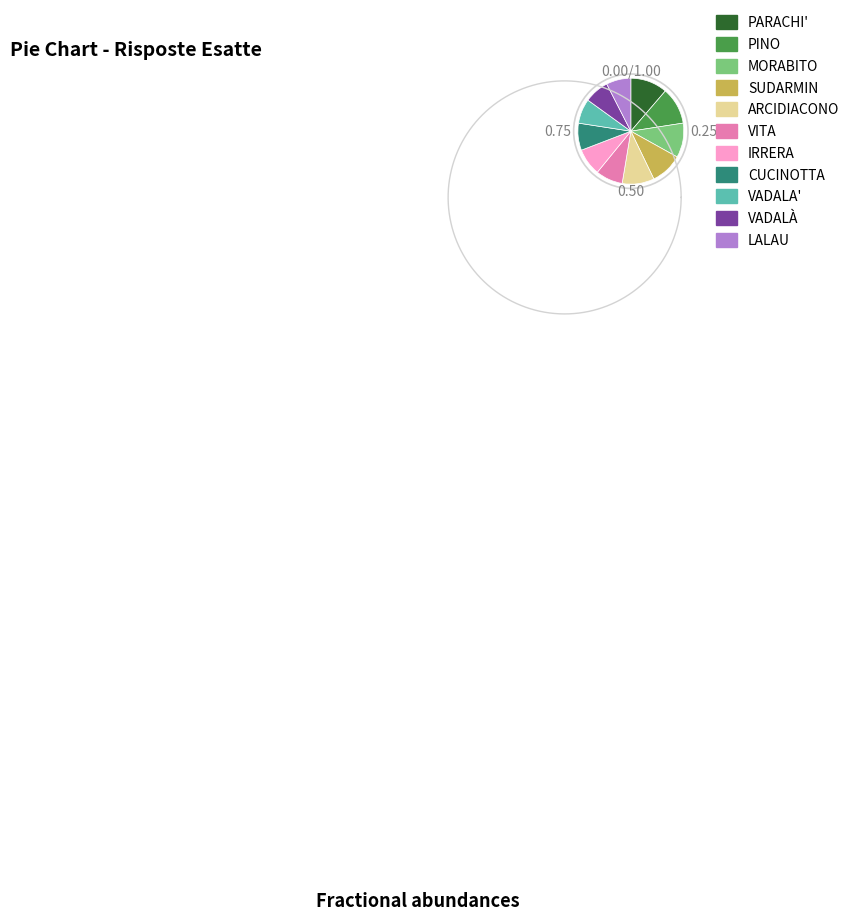

To the nearest percent, what is the combined percentage of VADALÀ and SUDARMIN?

17%